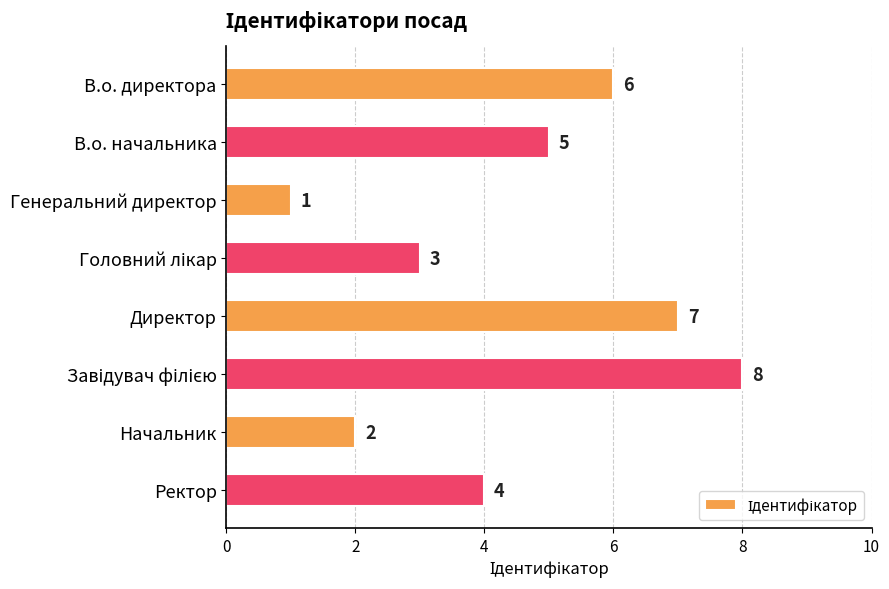

At which label is the value closest to 4?

Ректор